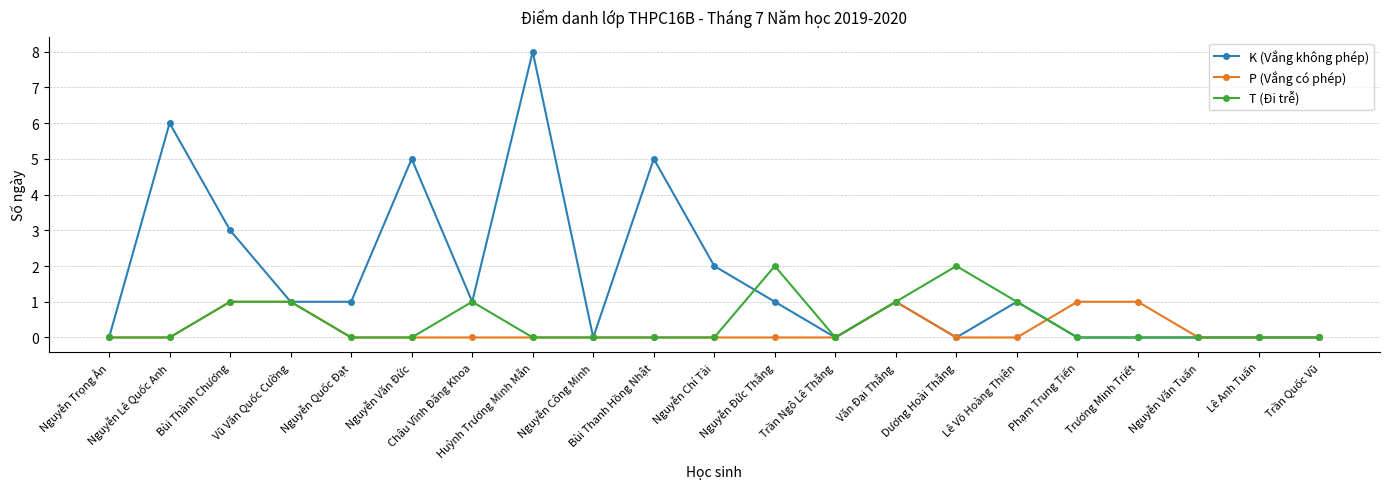

How many lines are shown in the chart?

3